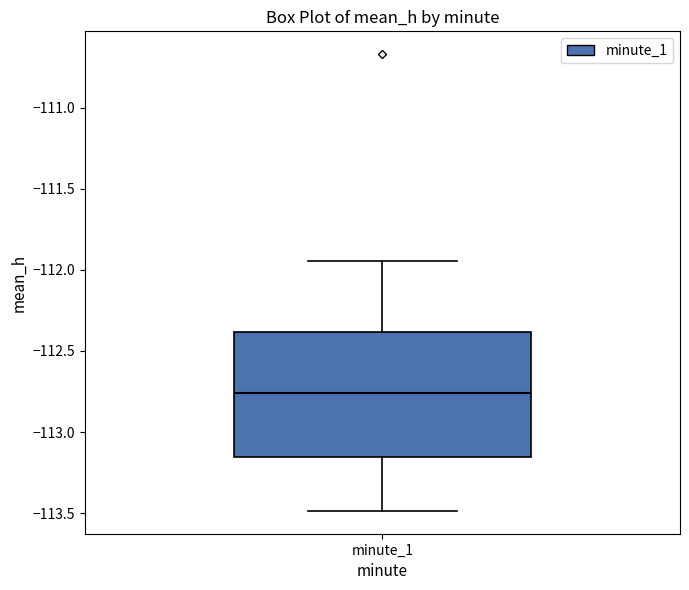

Read this box plot against the y-axis: the position of the median line, the range covered by the box, and the ends of both whiskers. The values are not printed on the chart, so give them approximately, as read against the axis.

median -112.75, box -113.15 to -112.40, whiskers -113.50 to -111.95